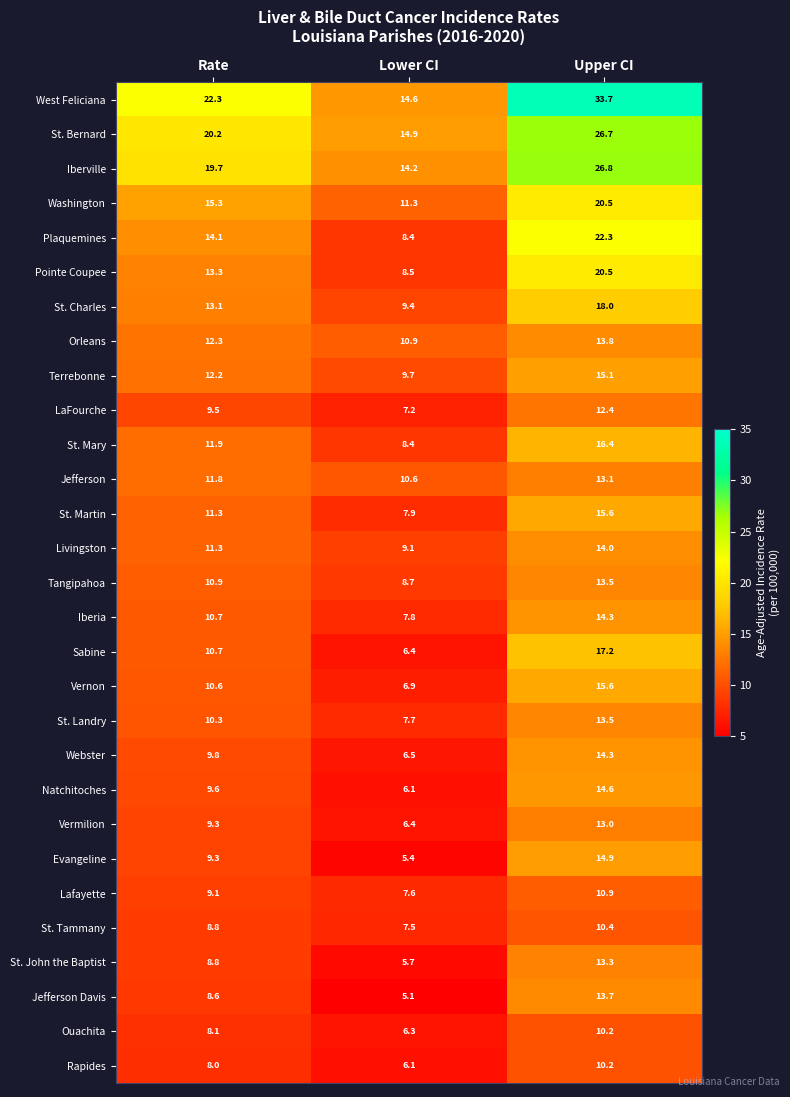

How many categories are shown in the chart?

3